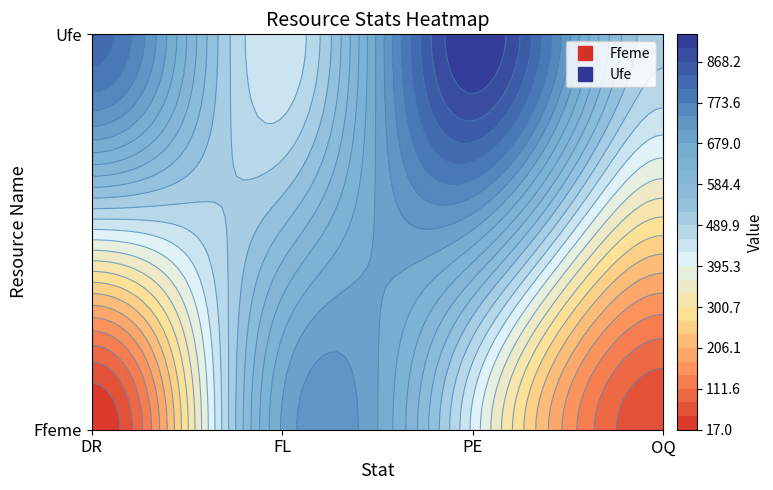

Which series has the largest total across all categories?

Ufe